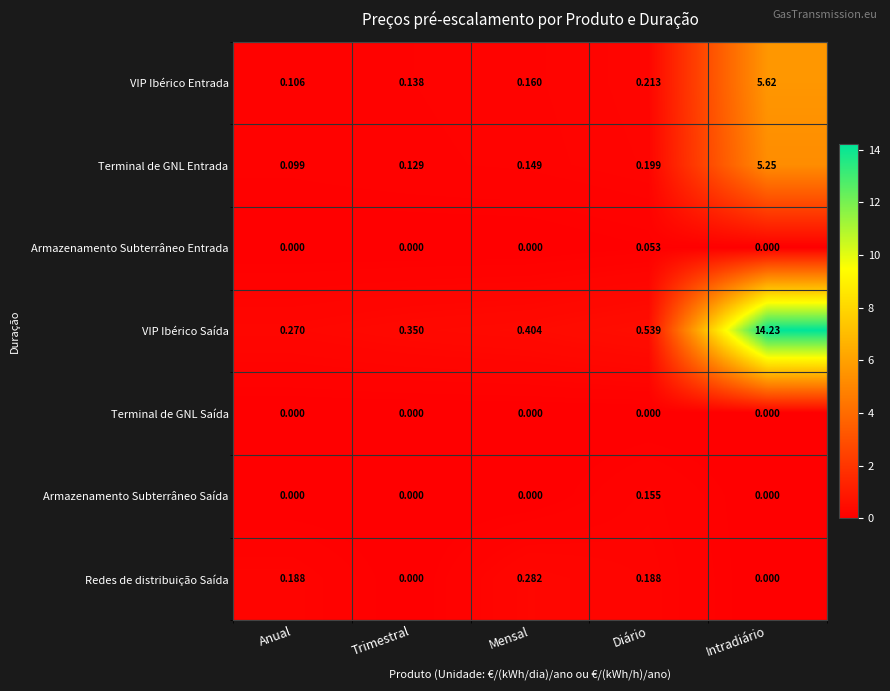

How many values in the Armazenamento Subterrâneo Saída series exceed 0?

1